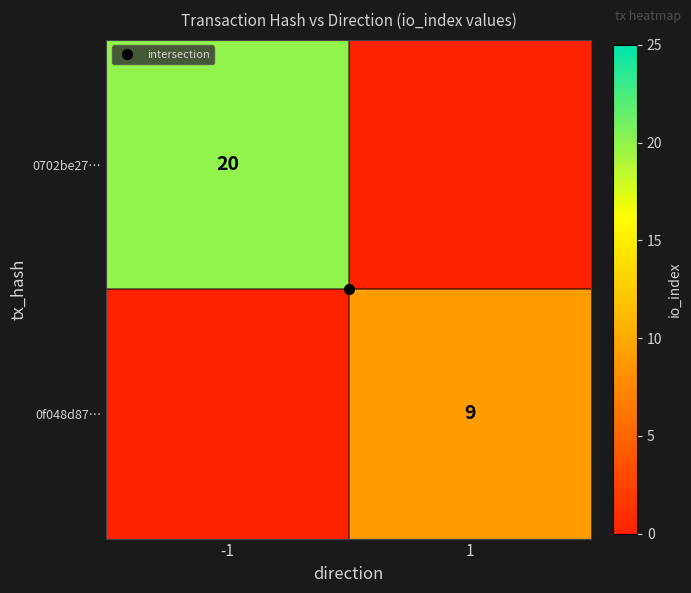

What is the sum of the 0f048d87… values at -1 and 1?

9